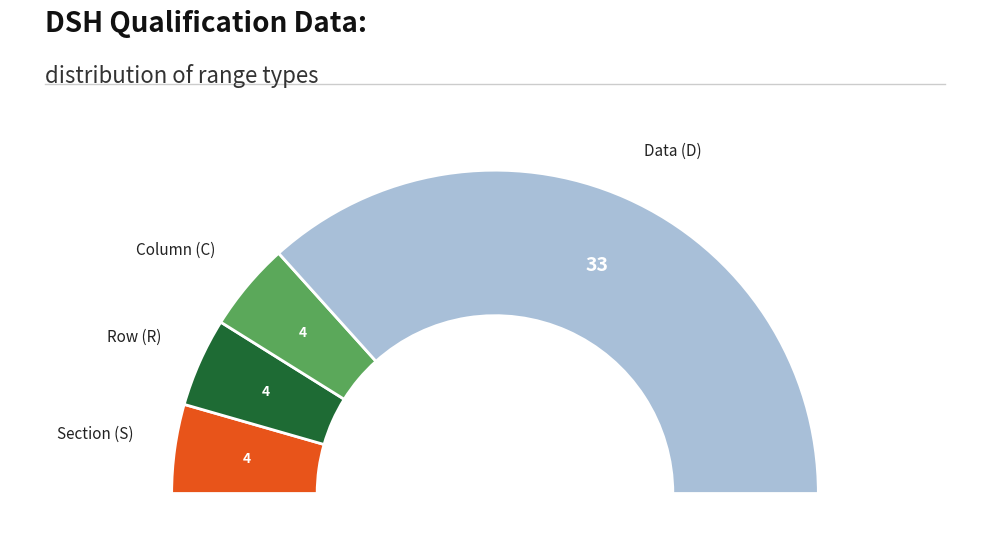

What is the majority slice?

D